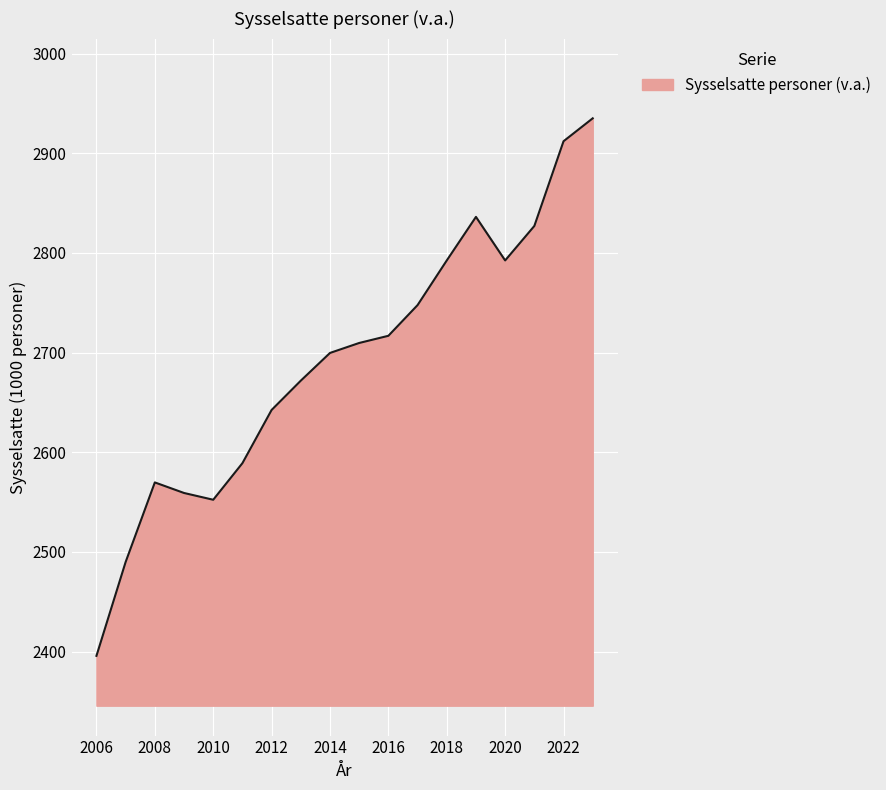

What is the minimum value shown in the chart?

2395.7